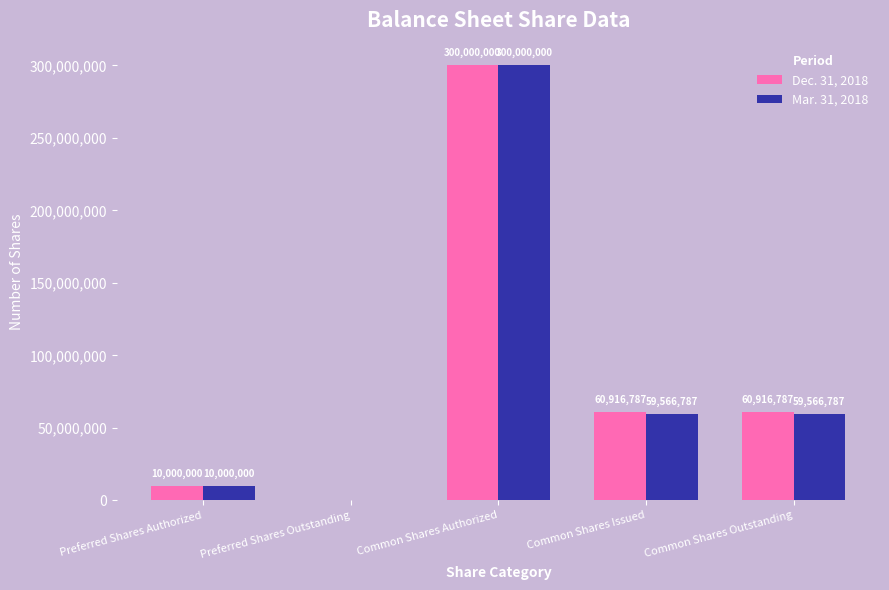

Where does the Dec. 31, 2018 series first go above 60916787?

Common Shares Authorized